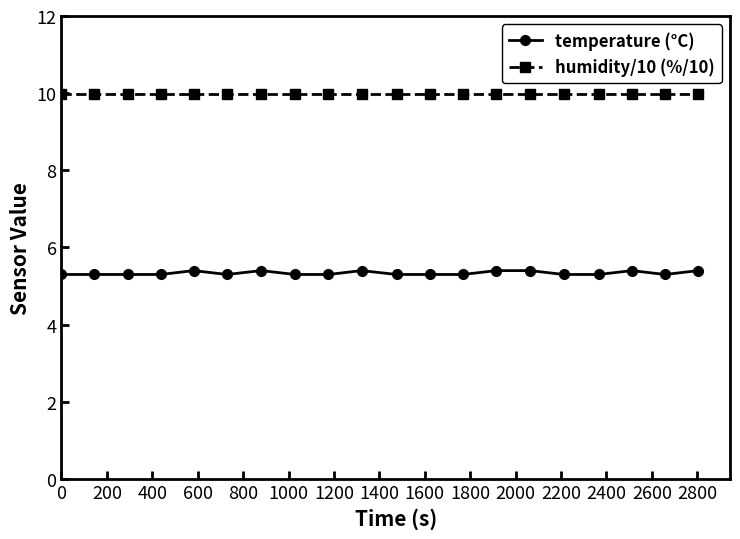

Which series has the largest range (max minus min)?

temperature (°C)